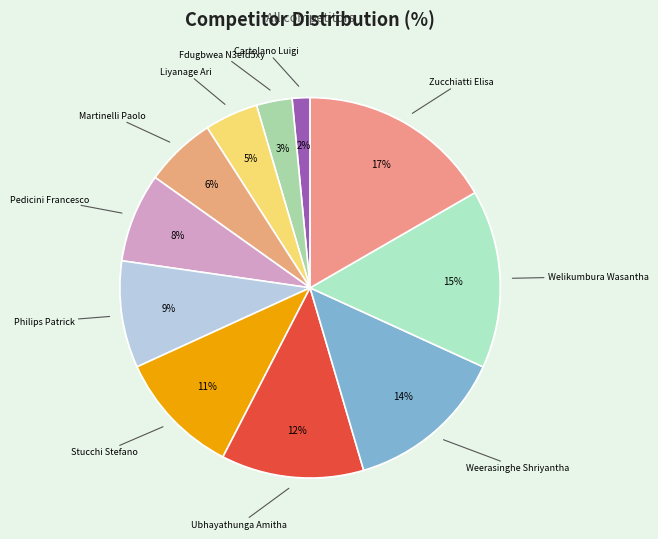

Between Liyanage Ari and Martinelli Paolo, which is larger?

Martinelli Paolo